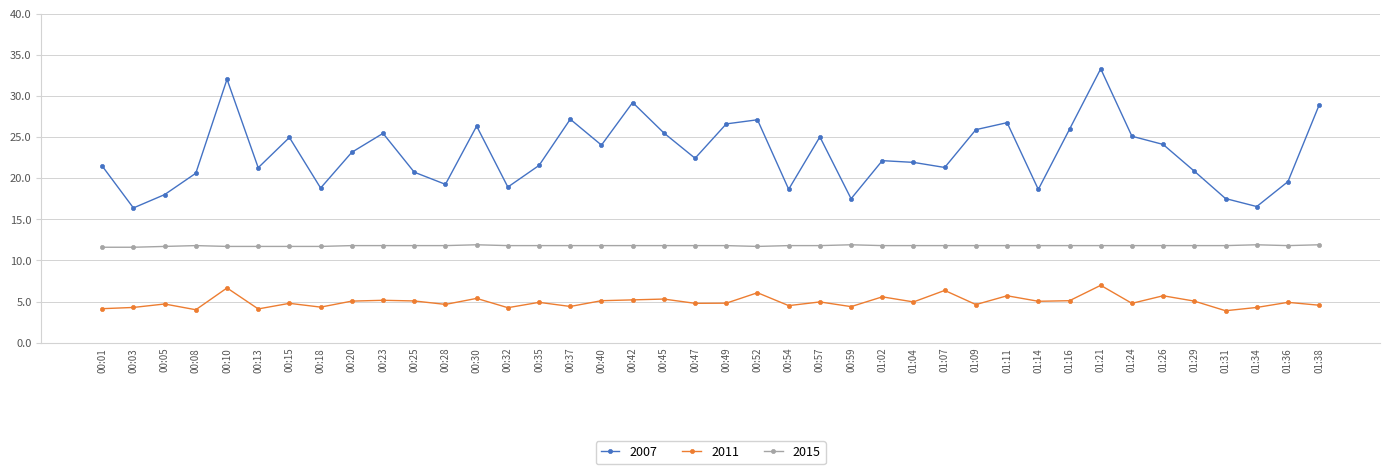

What is the sum of the 2007 values at 01:31 and 00:28?

36.8